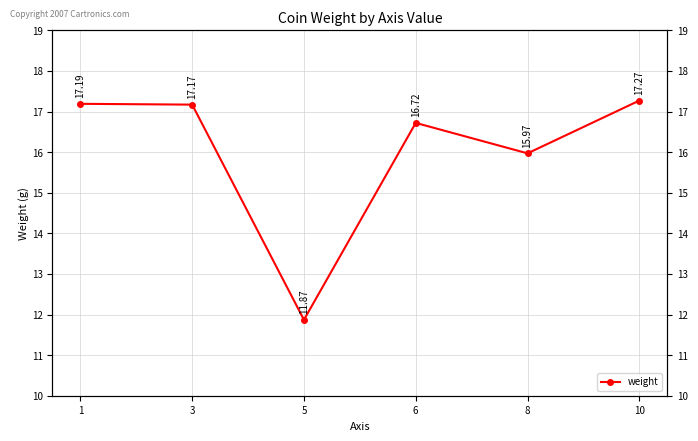

Read the value at 10.

17.3